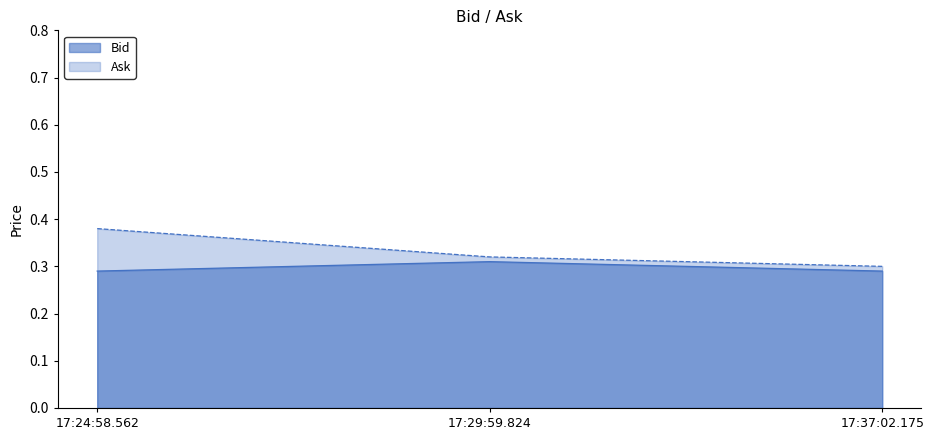

Between 17:29:59.824 and 17:37:02.175, which series saw the biggest shift?

Bid